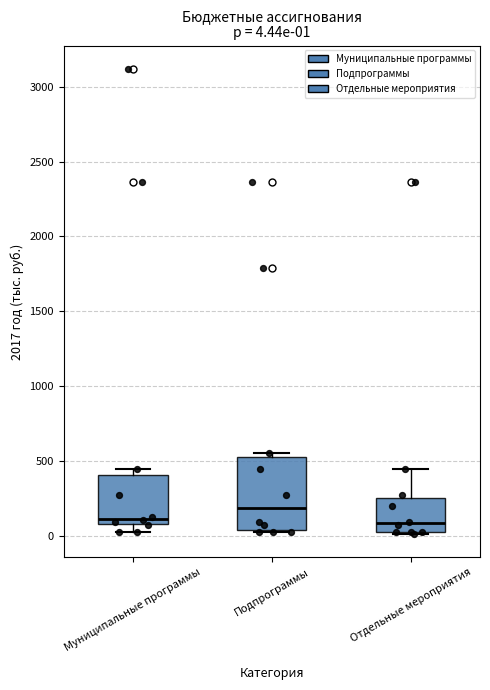

Which box's median line is the highest?

Подпрограммы